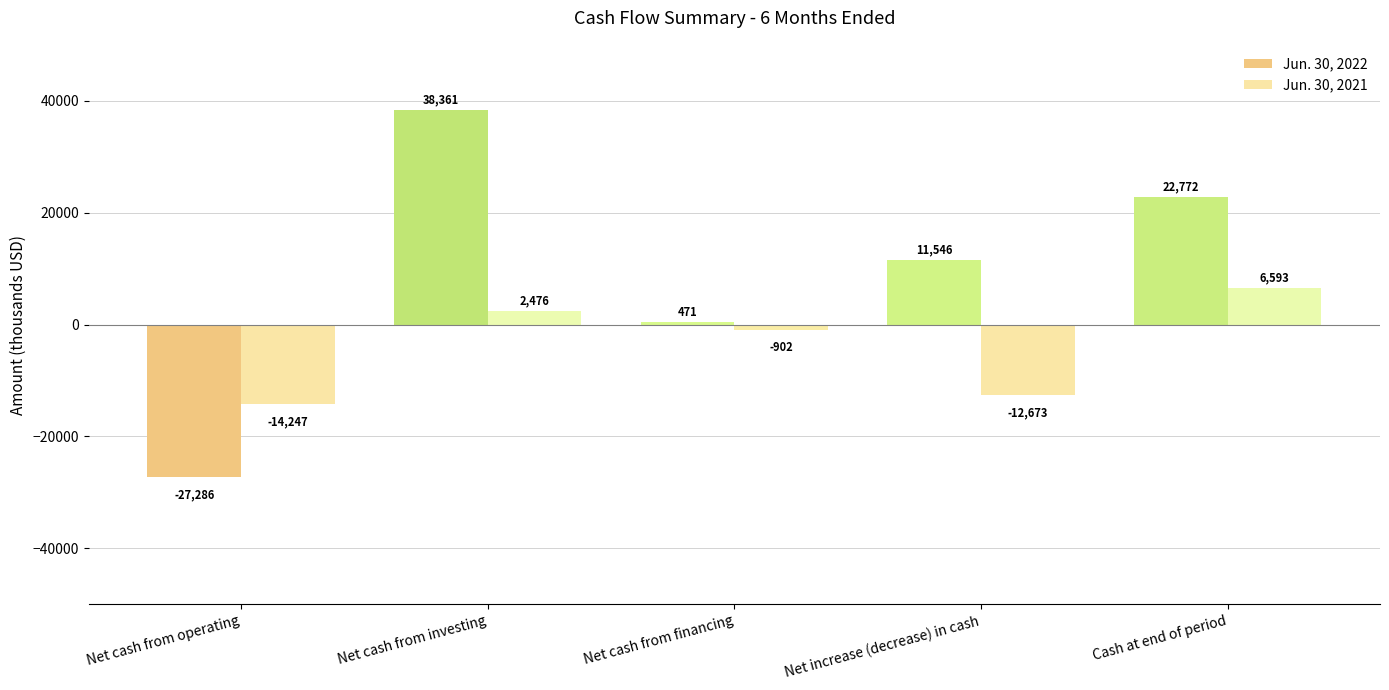

What is the label of the 3rd bar from the left?

Net cash from financing